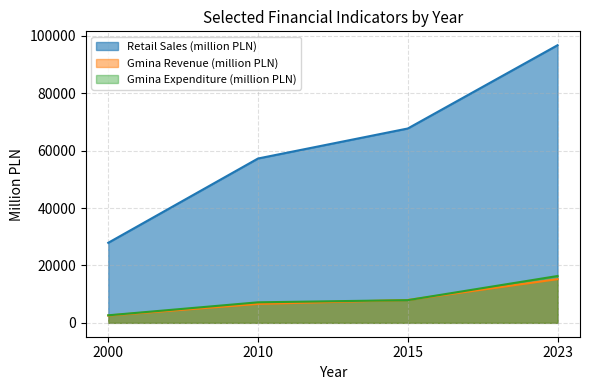

What is the difference between the maximum and minimum values in the Gmina Expenditure (million PLN) series?

13692